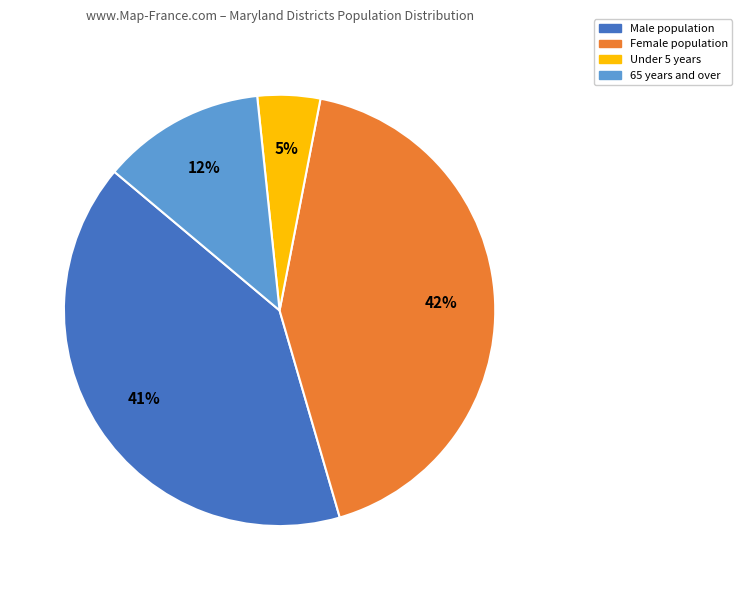

Does any single category account for the majority?

No